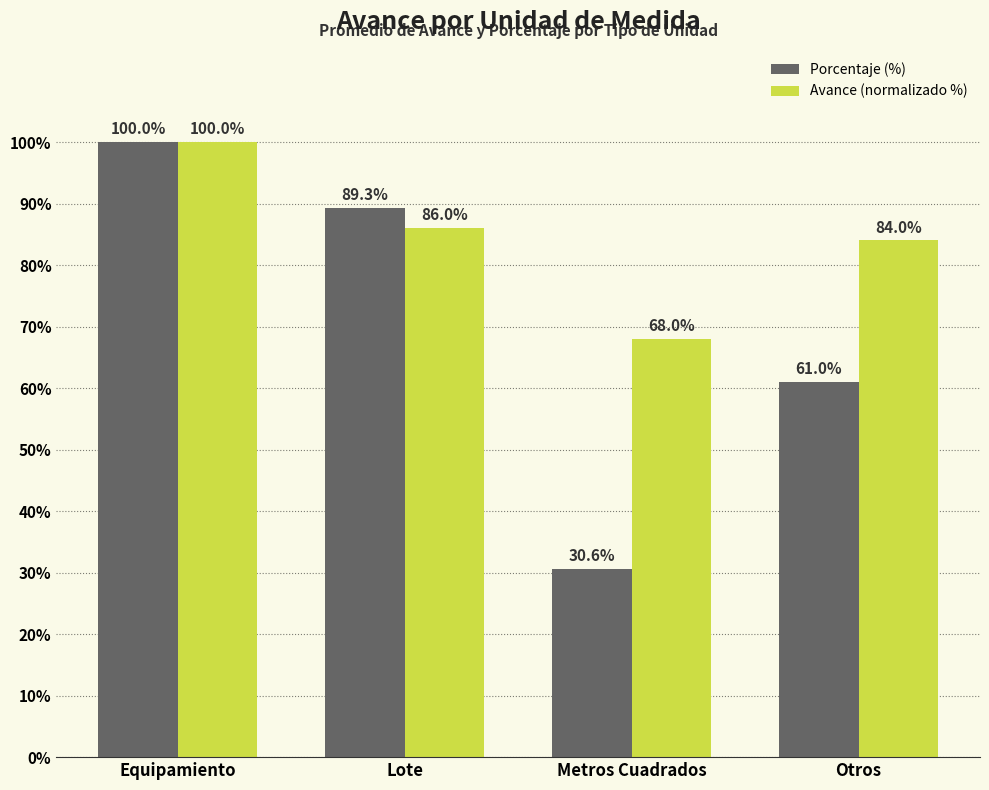

Reading left to right, what are all the values shown in this chart?

Porcentaje (%): Equipamiento=100.0	Lote=89.3	Metros Cuadrados=30.6	Otros=61.0
Avance (normalizado %): Equipamiento=100.0	Lote=86.0	Metros Cuadrados=68.0	Otros=84.0